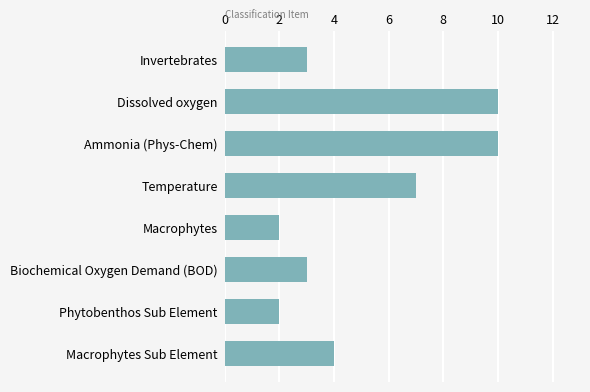

What is the ratio of the value at Phytobenthos Sub Element to the value at Macrophytes?

1.0